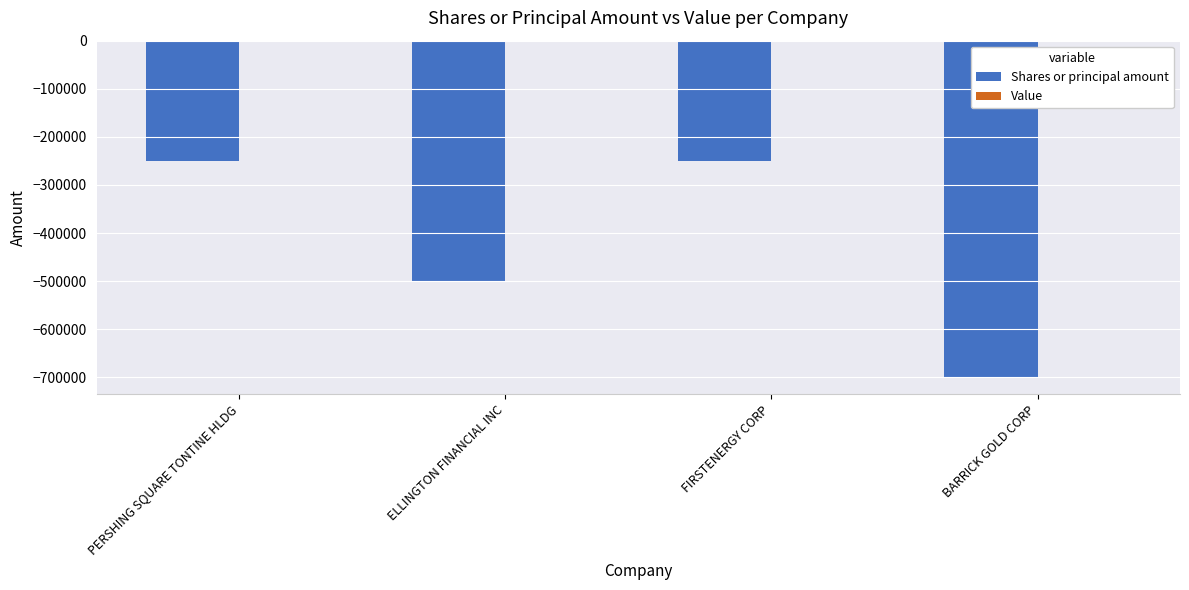

What is the change in value from ELLINGTON FINANCIAL INC to FIRSTENERGY CORP?

+250000